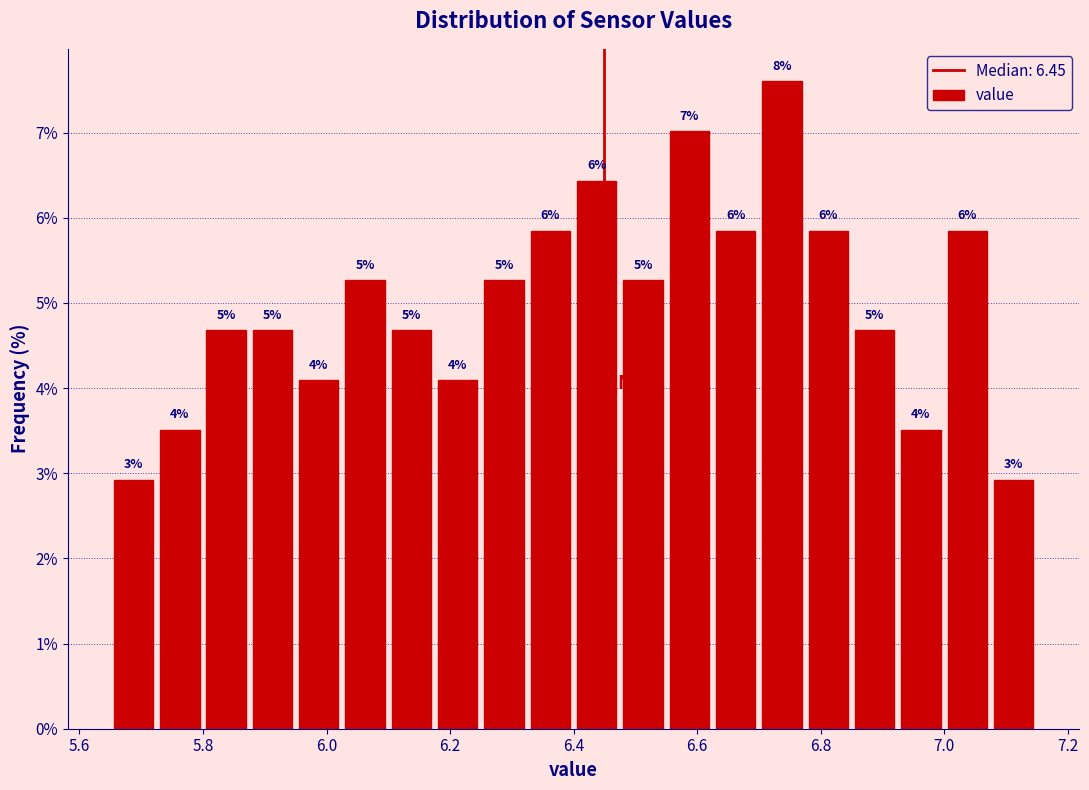

Read against the x-axis, roughly where is the centre of the tallest bar?

6.74